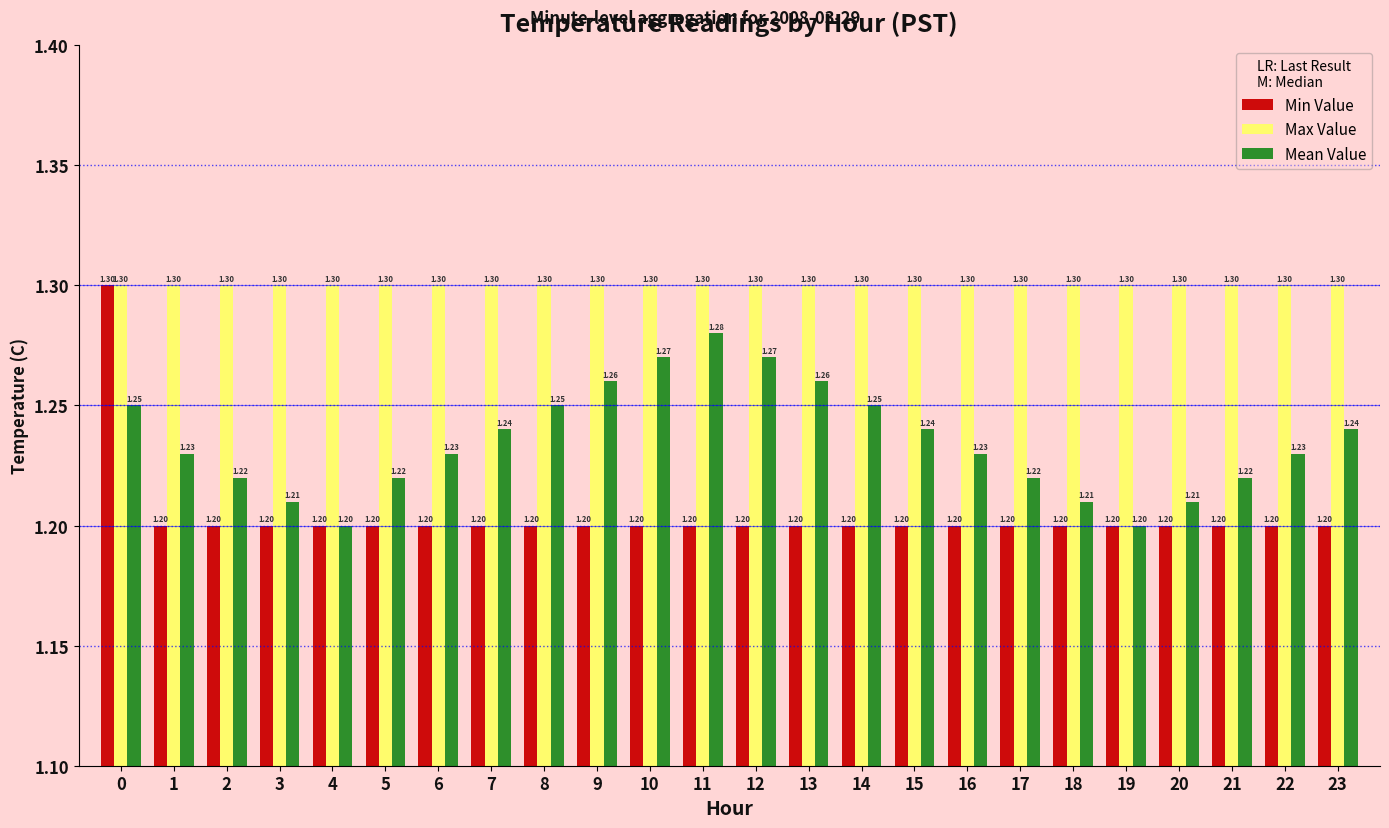

Count the number of categories in the chart.

24